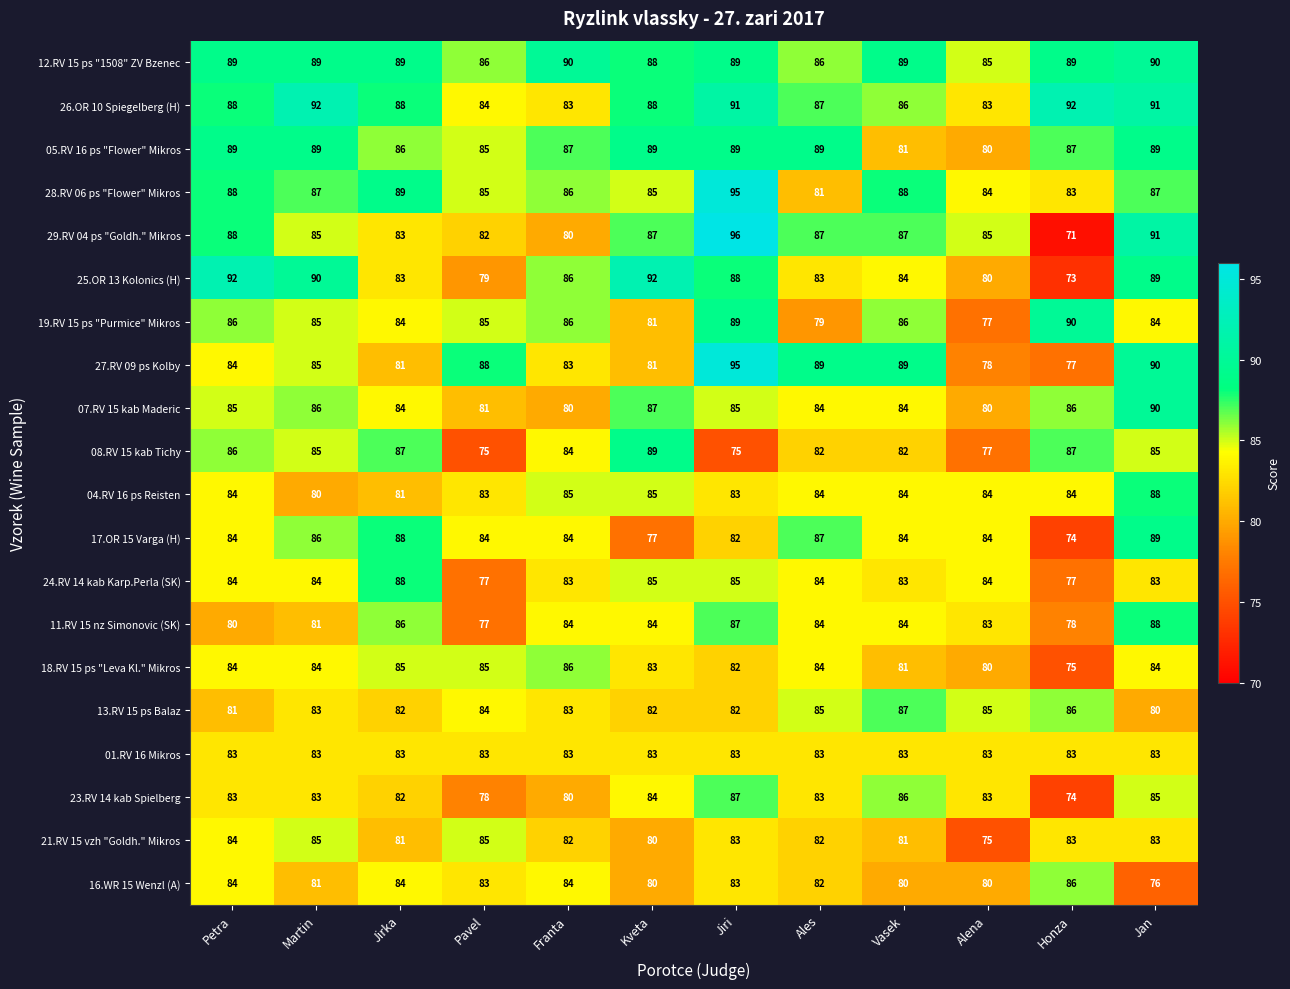

Which series changed the most between Martin and Jan?

04.RV 16 ps Reisten